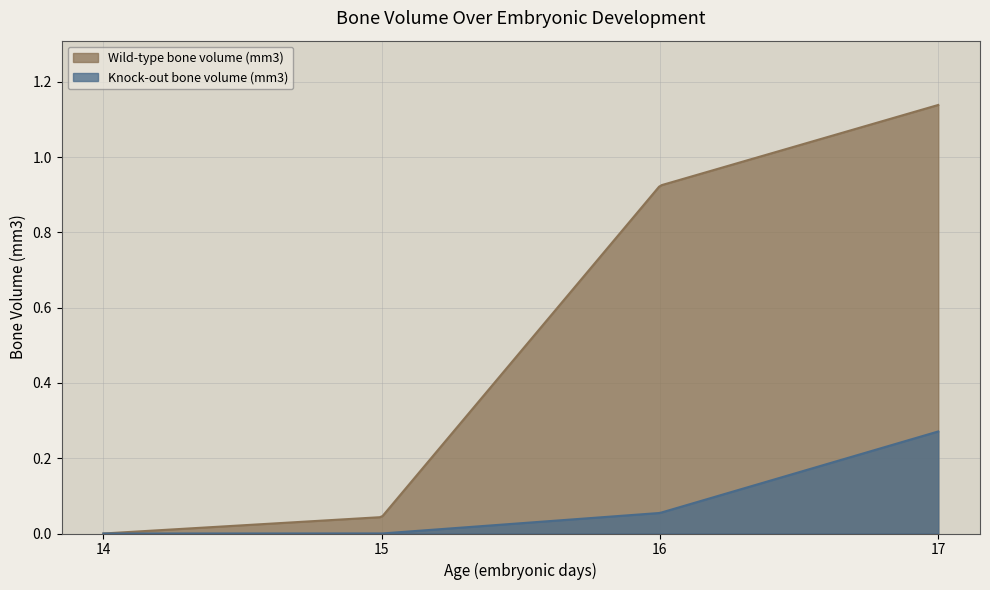

List the series in order of their peak value, lowest first.

Knock-out bone volume (mm3), Wild-type bone volume (mm3)